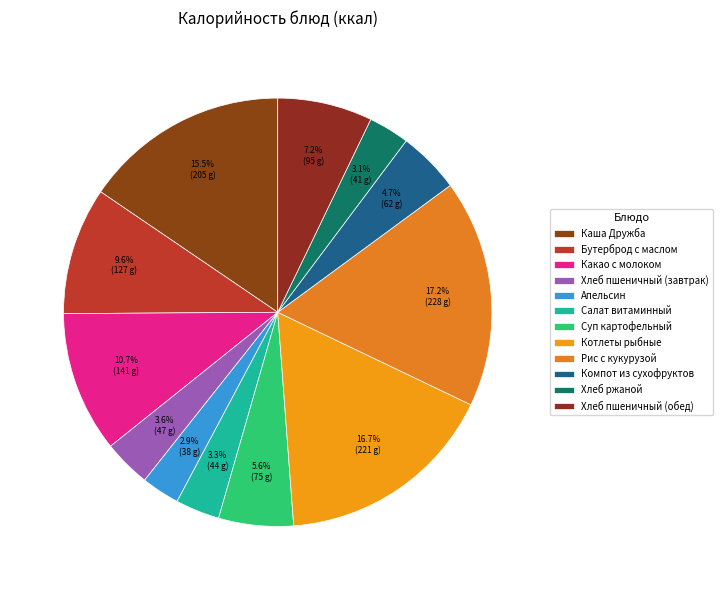

Is it true that Хлеб пшеничный (обед) is 7% of the pie?

True